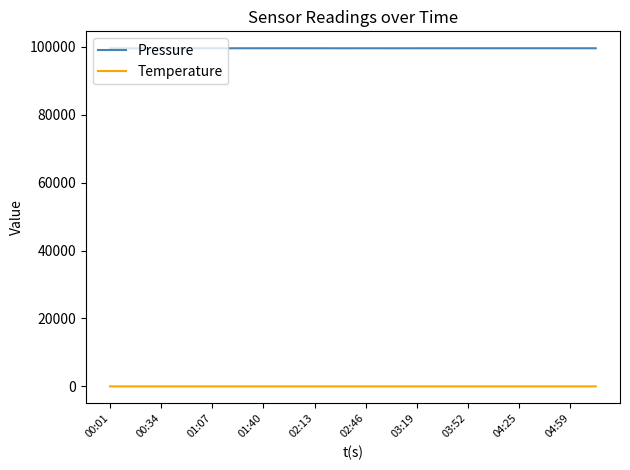

What is the lowest value of the Pressure series?

99510.0